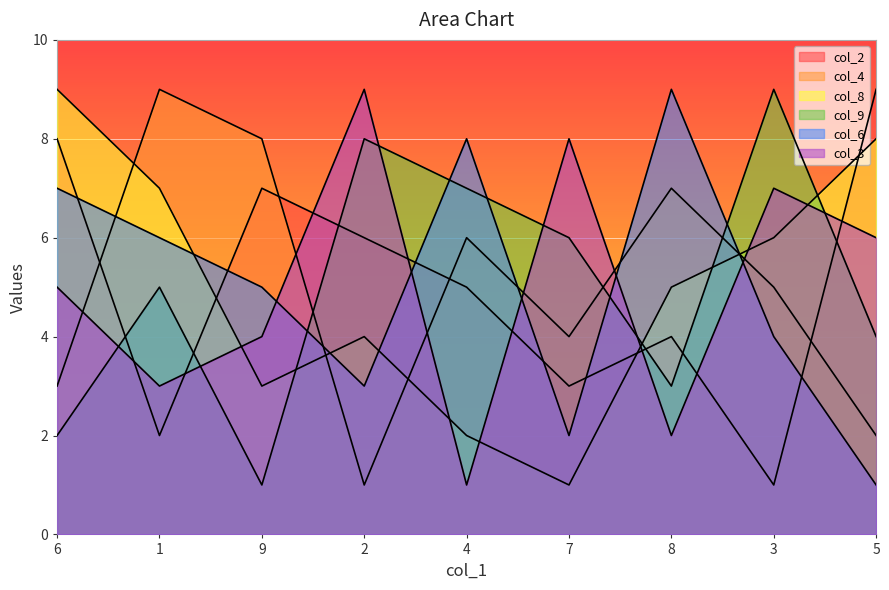

What is the average value of the col_9 series?

5